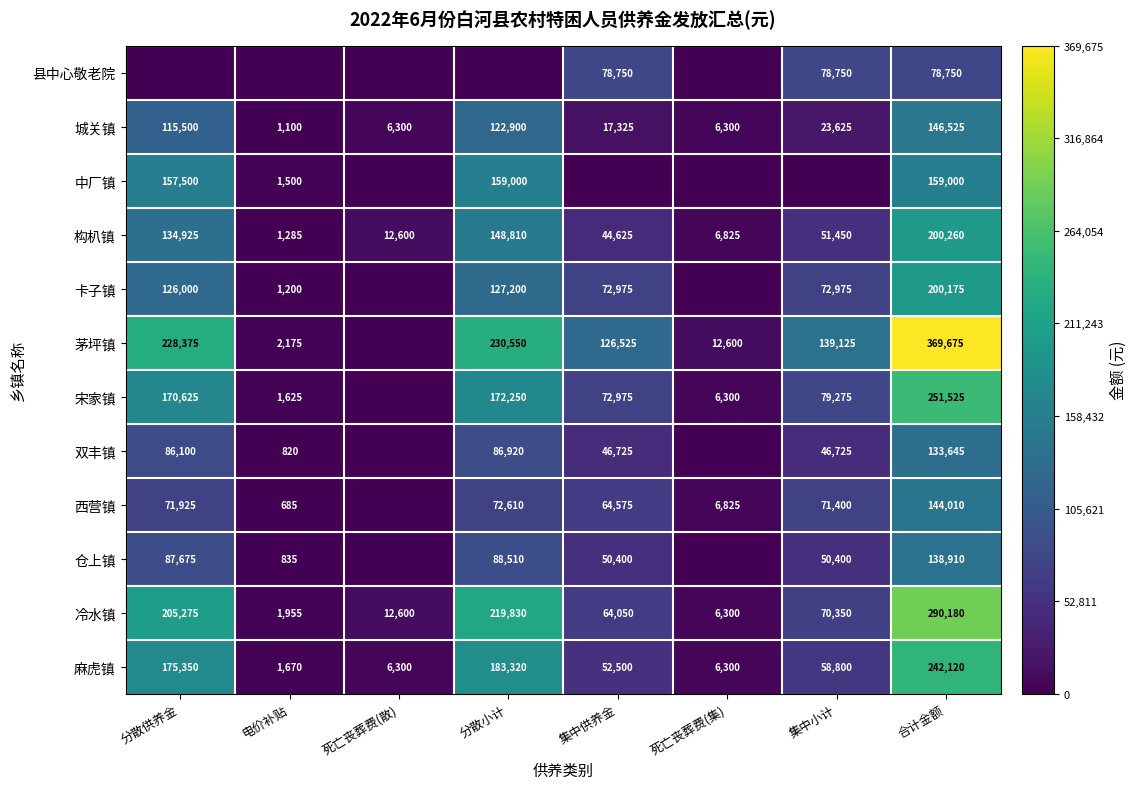

Where does the 城关镇 series first go above 23625?

分散供养金